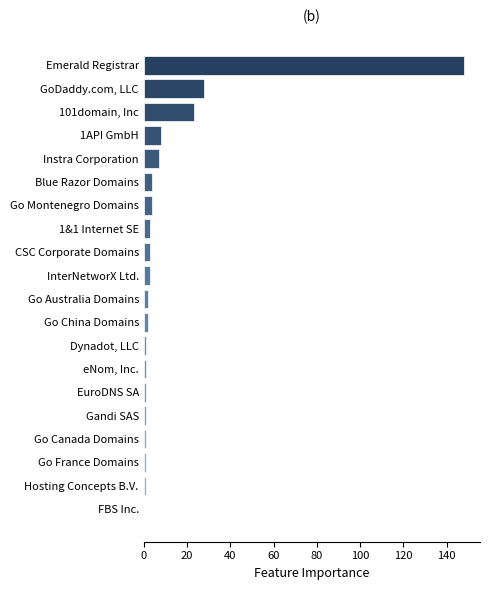

The chart shows a value of 7 at GoDaddy.com, LLC. True or false?

False